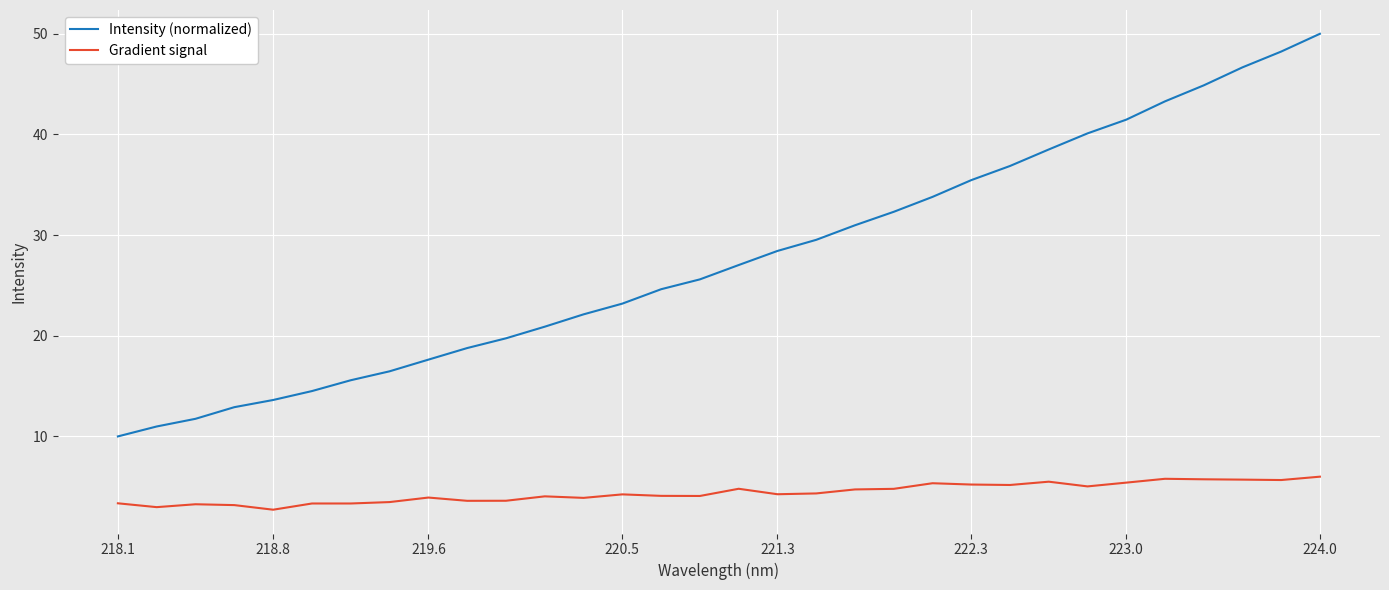

What is the minimum value for Gradient signal?

2.7